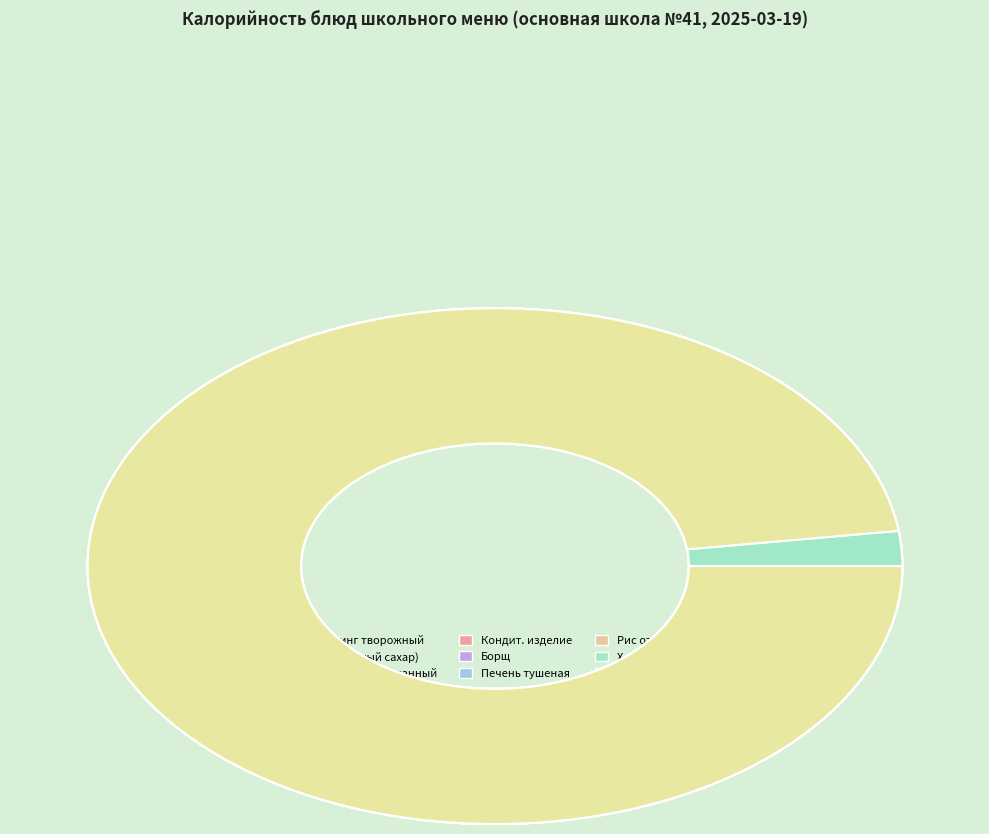

To the nearest percent, what is the average slice percentage?

11%